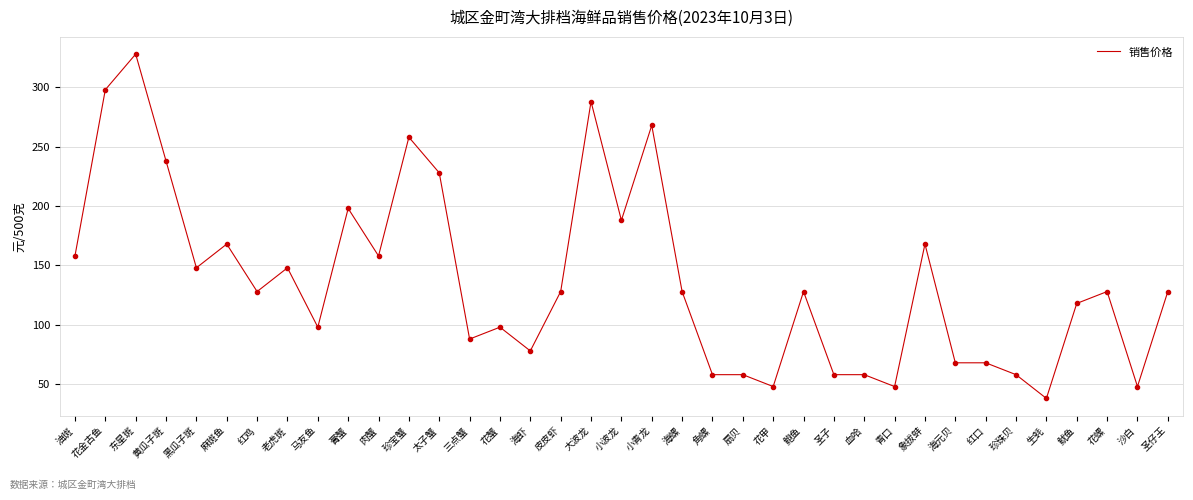

Reading right to left, transcribe all the data shown in this chart.

128	48	128	118	38	58	68	68	168	48	58	58	128	48	58	58	128	268	188	288	128	78	98	88	228	258	158	198	98	148	128	168	148	238	328	298	158